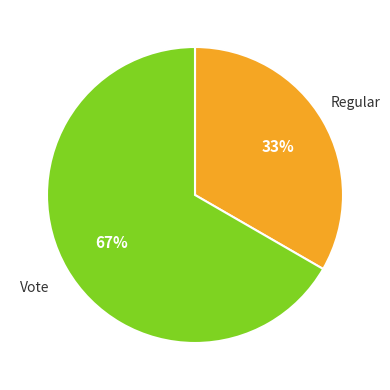

Is the sum of Regular and Vote greater than half?

Yes